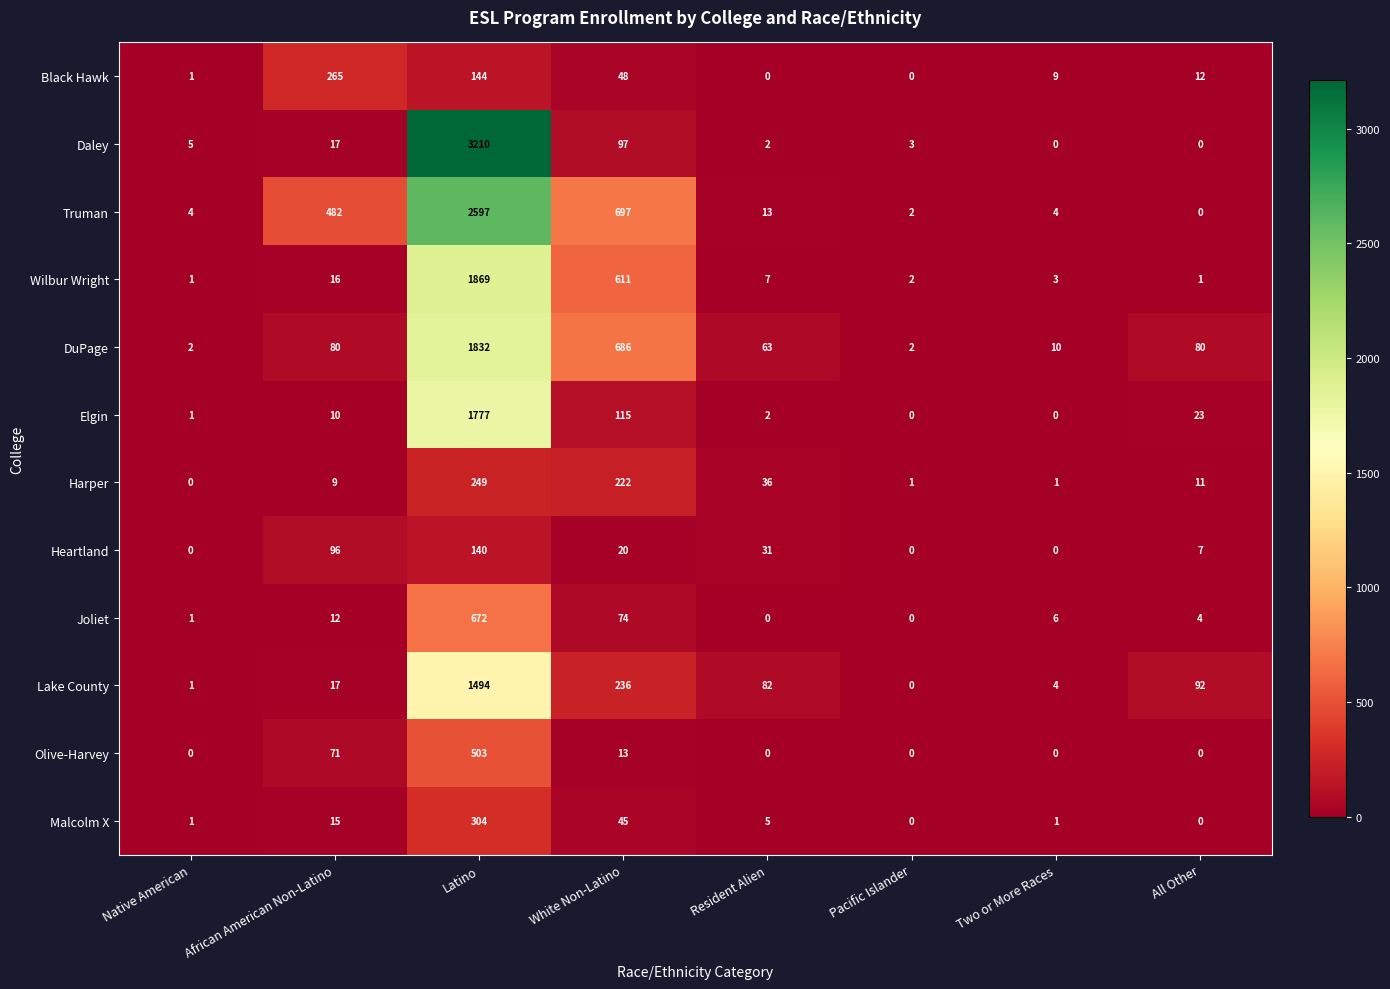

The Elgin series shows 0 at Two or More Races. True or false?

True